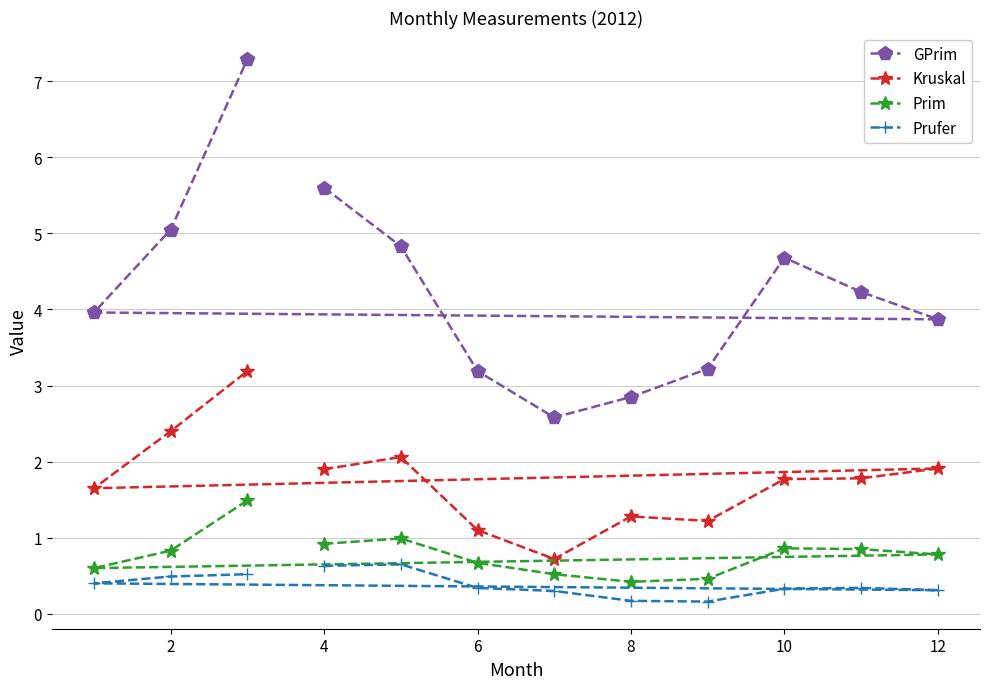

What is the total value across all series at 8?

4.7